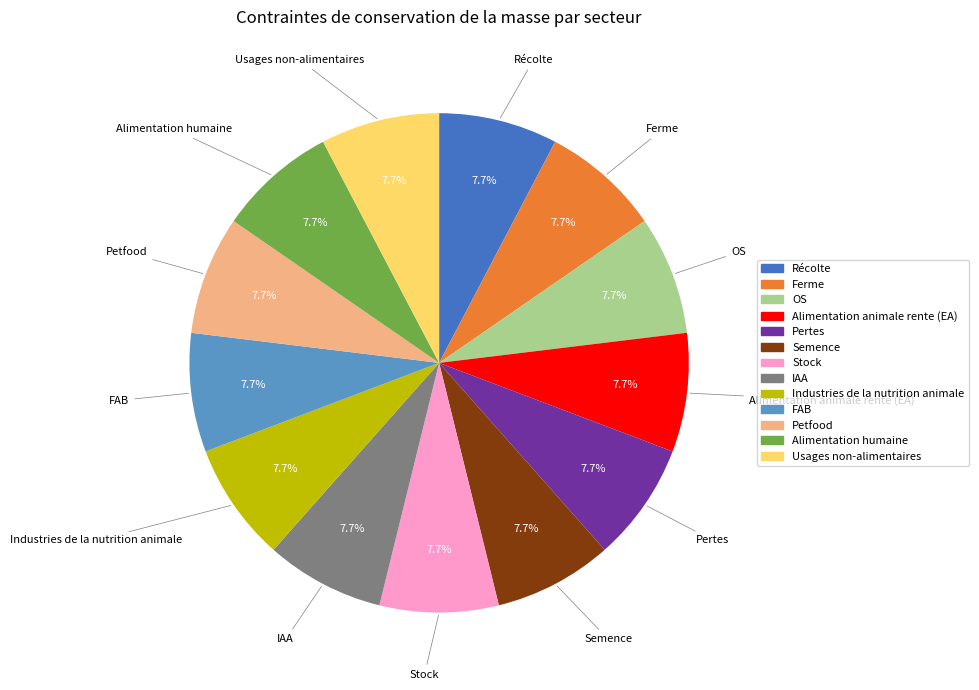

Count the number of slices in the pie.

13